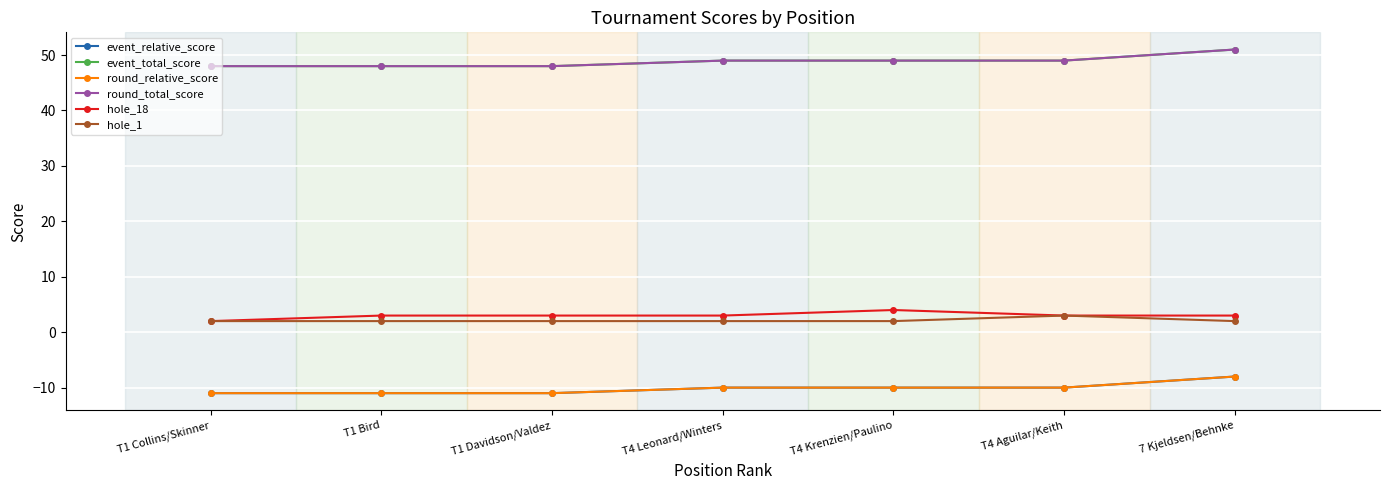

Which category has the lowest value across all series?

T1 Collins/Skinner